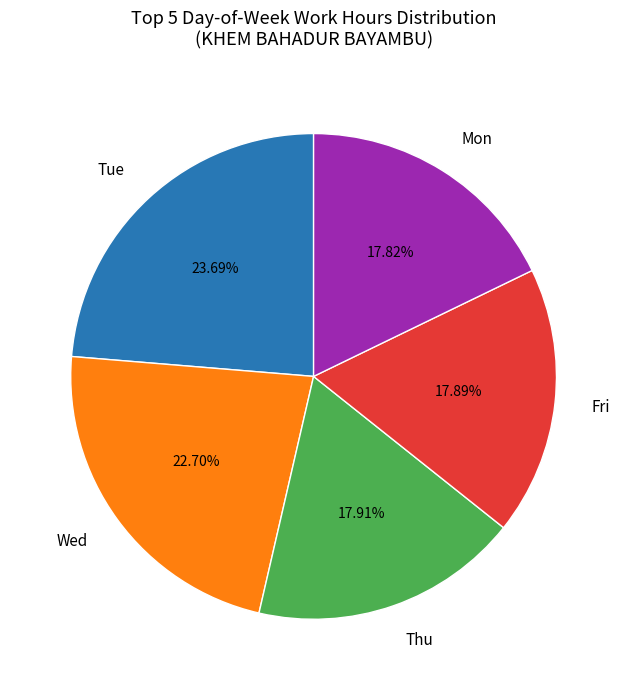

What is the largest slice in the pie chart?

Tue